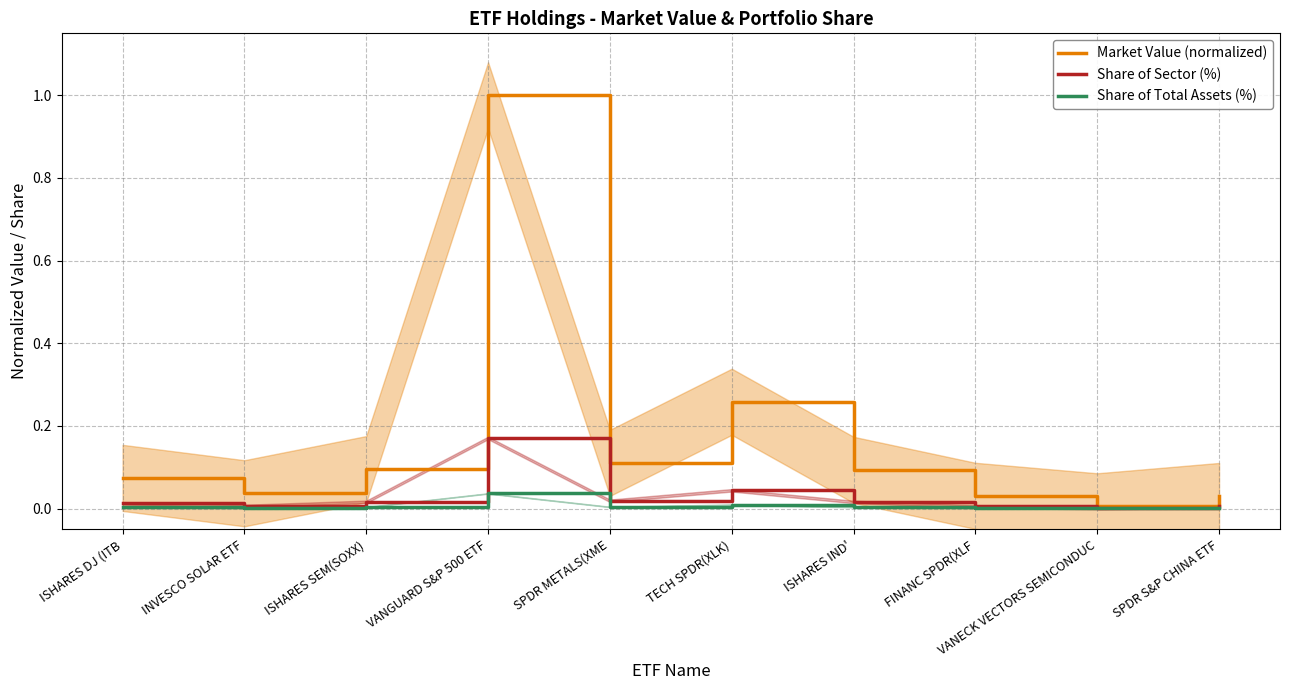

True or false: Market Value (normalized) and Share of Sector (%) intersect in this chart.

False